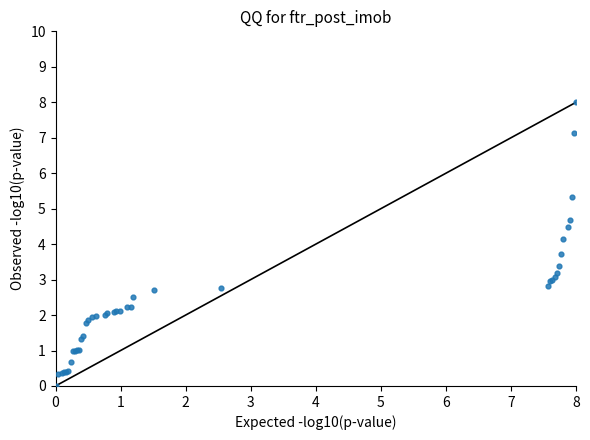

What Y value in the scatter plot is closest to 4?

4.2